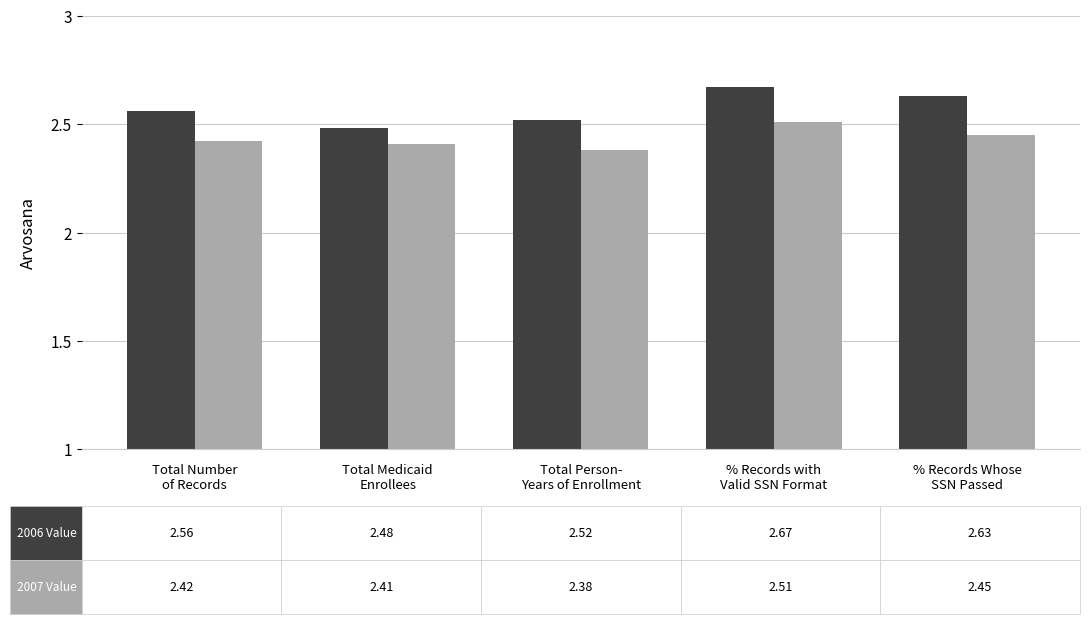

What is the difference between the highest and lowest values at % Records with
Valid SSN Format?

0.2